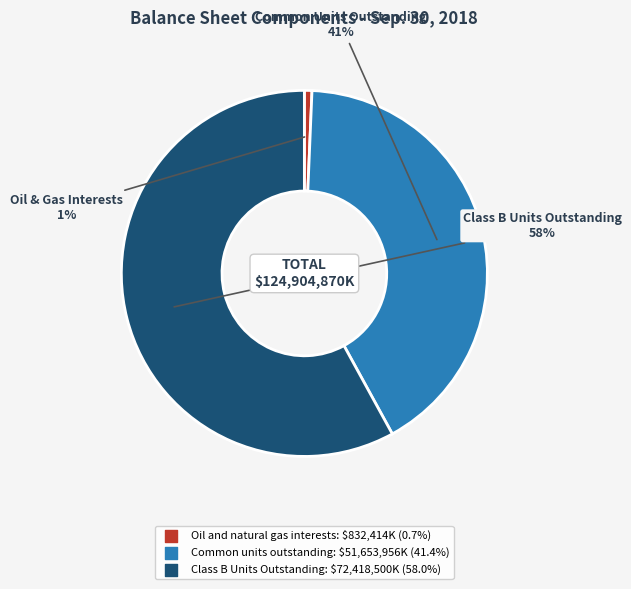

How many segments does this pie chart have?

3